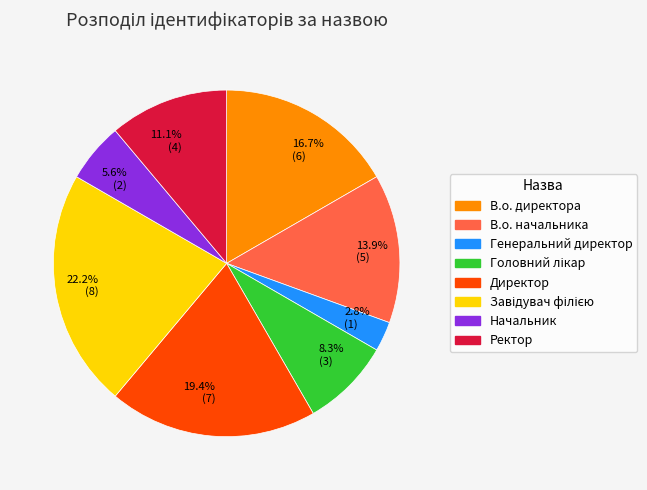

How many slices are in this pie chart?

8